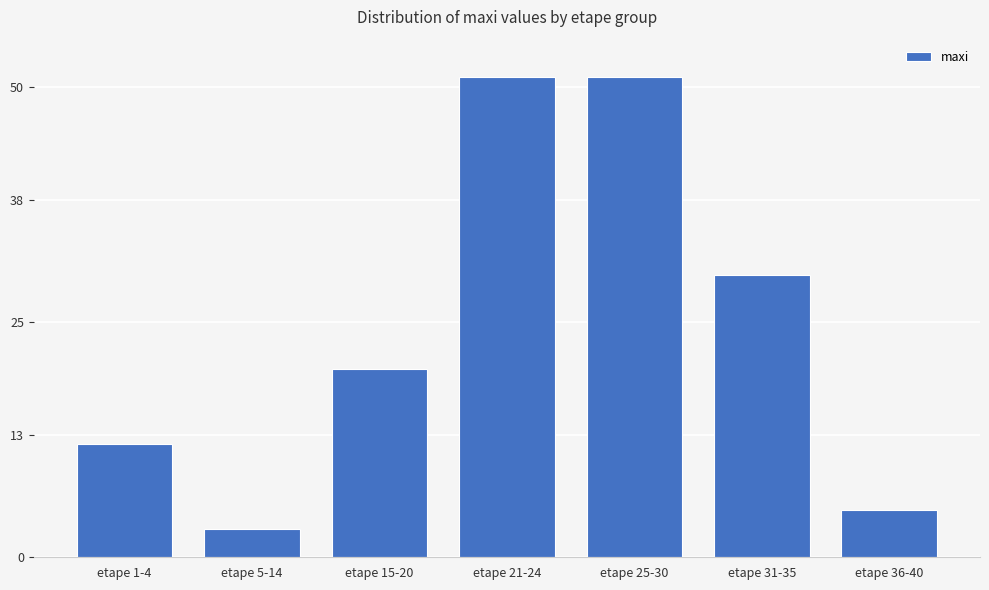

What is the sum of the values at etape 25-30 and etape 1-4?

63